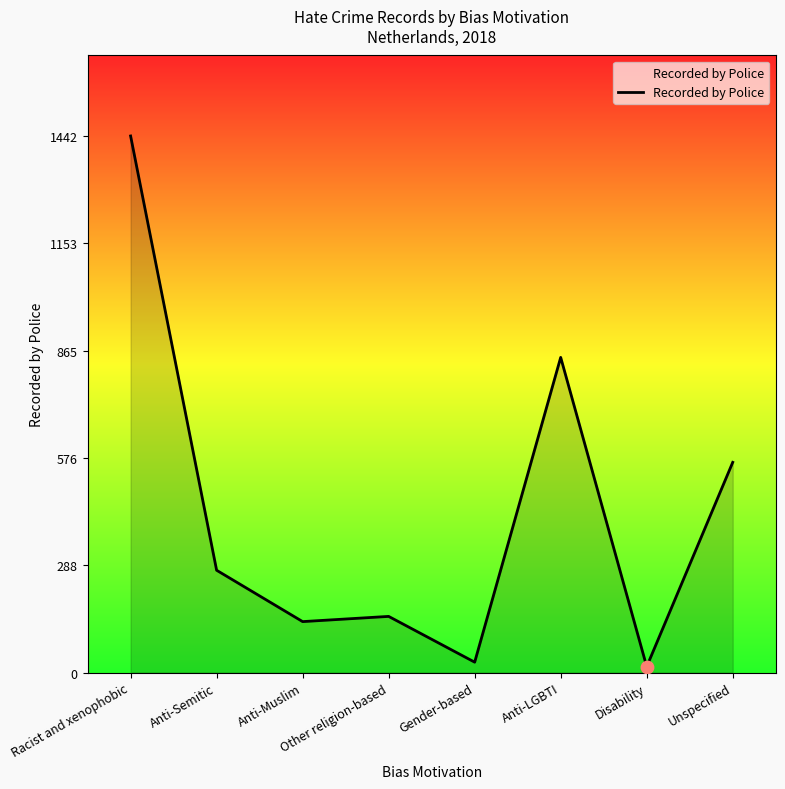

Between Other religion-based and Anti-Semitic, which is larger?

Anti-Semitic